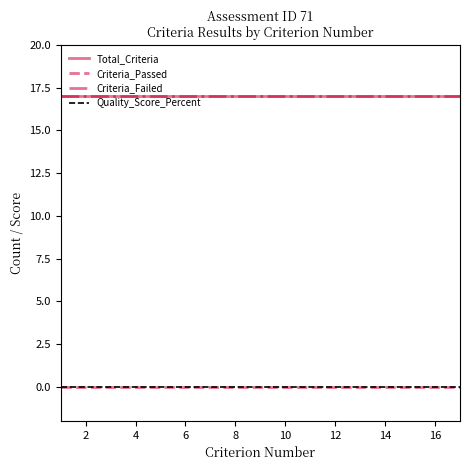

True or false: Quality_Score_Percent and Total_Criteria cross at least once.

False